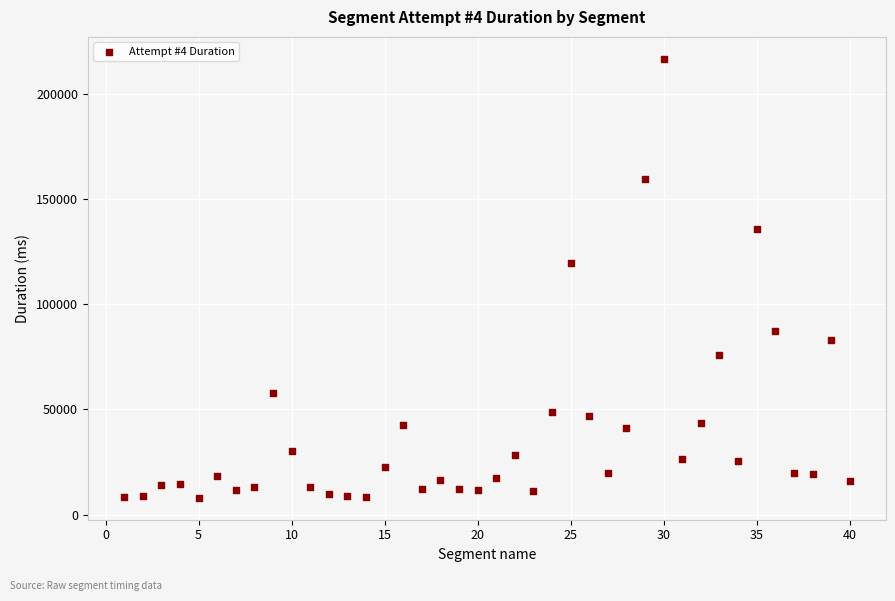

What Y value in the scatter plot is closest to 112330?

119423